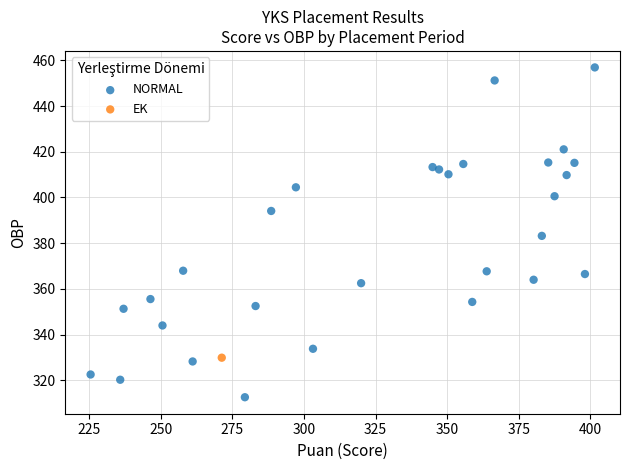

What are all the series names shown in the legend?

NORMAL, EK